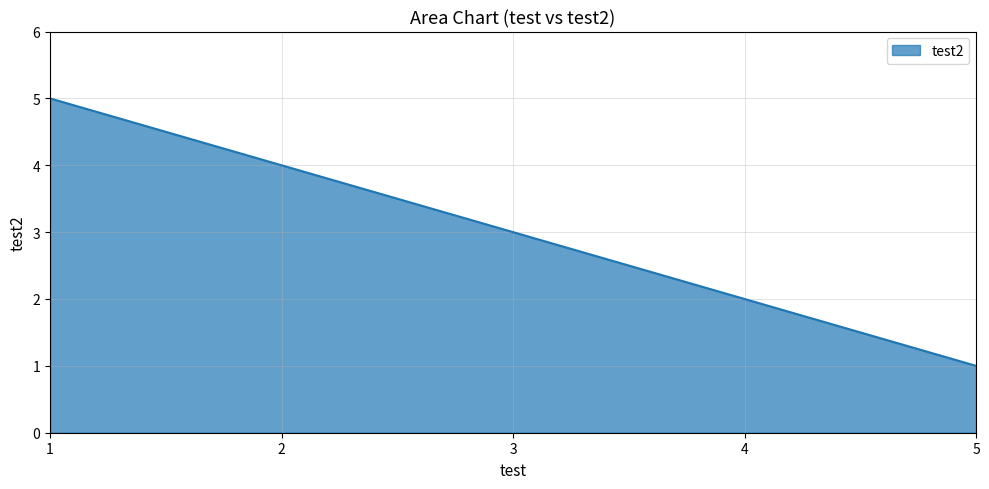

List the labels in order of value, largest first.

1, 2, 3, 4, 5